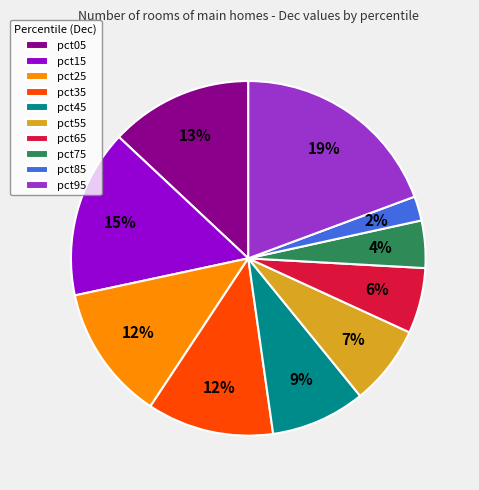

Between pct05 and pct25, which is larger?

pct05